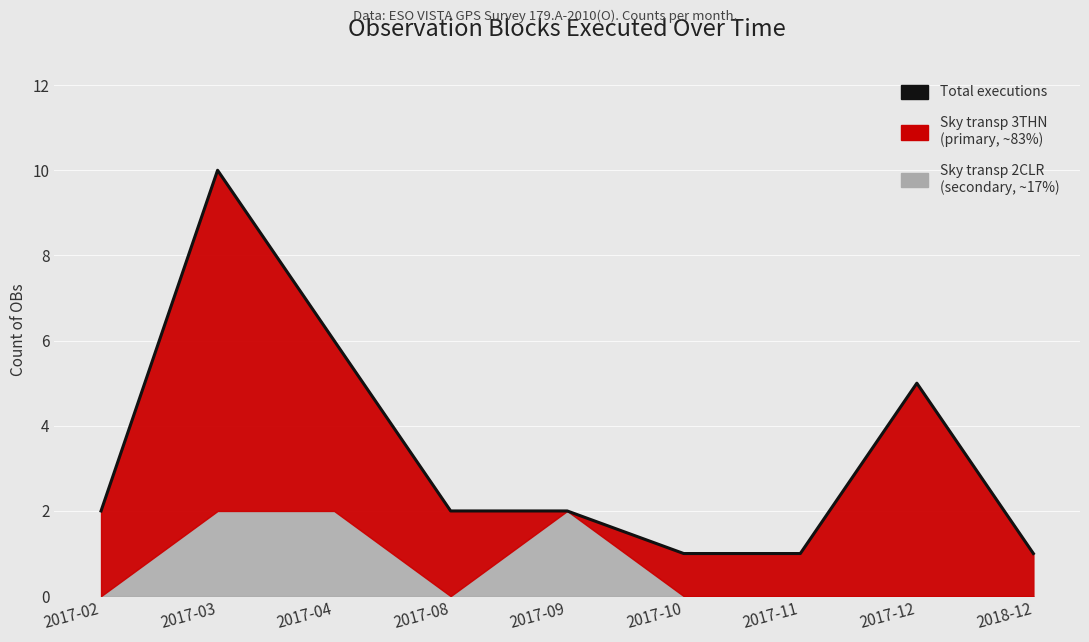

What is the label of the 6th point from the left?

2017-10